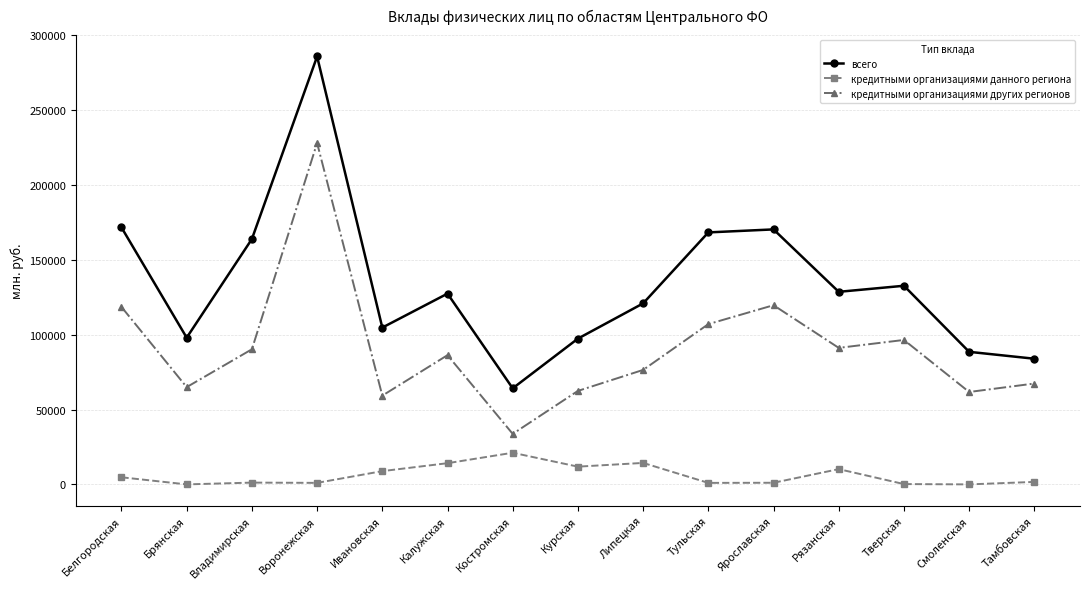

What is the difference between the maximum and minimum values in the кредитными организациями данного региона series?

21138